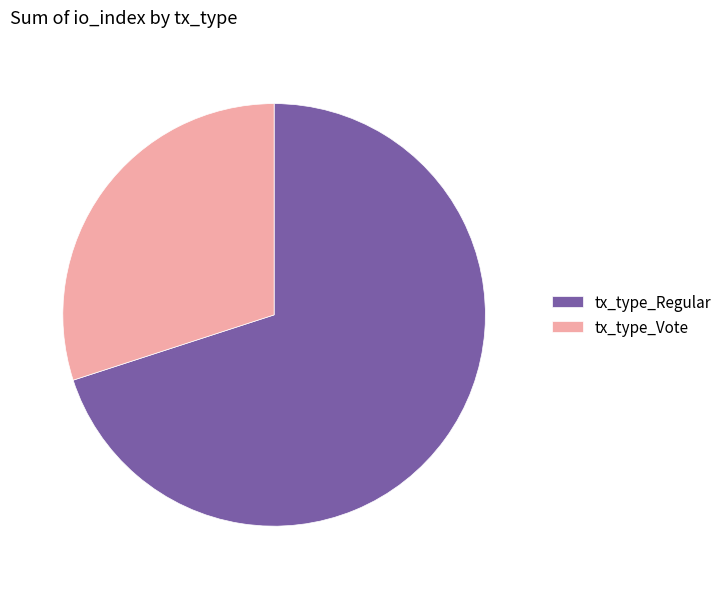

The tx_type_Vote slice represents 30% of the pie. True or false?

True